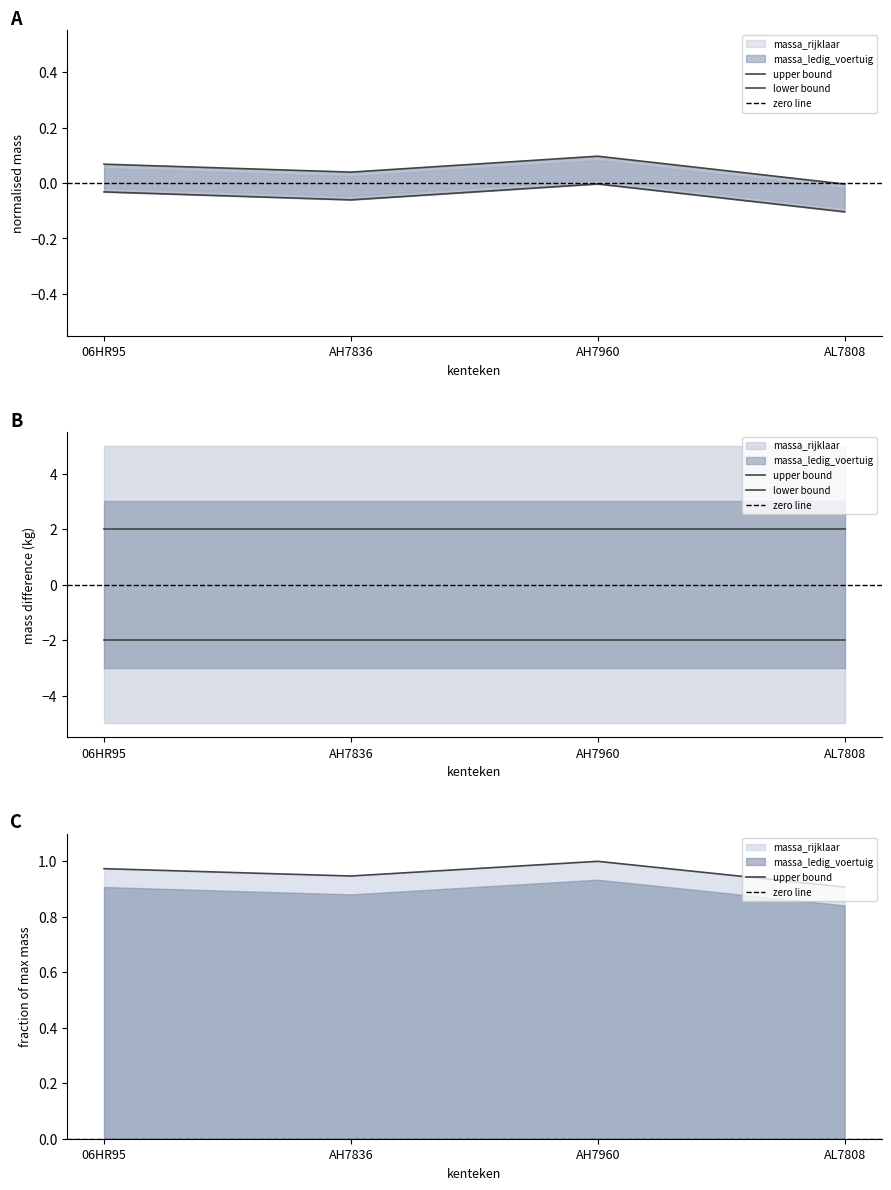

At which category does massa_rijklaar reach its first local peak?

AH7960